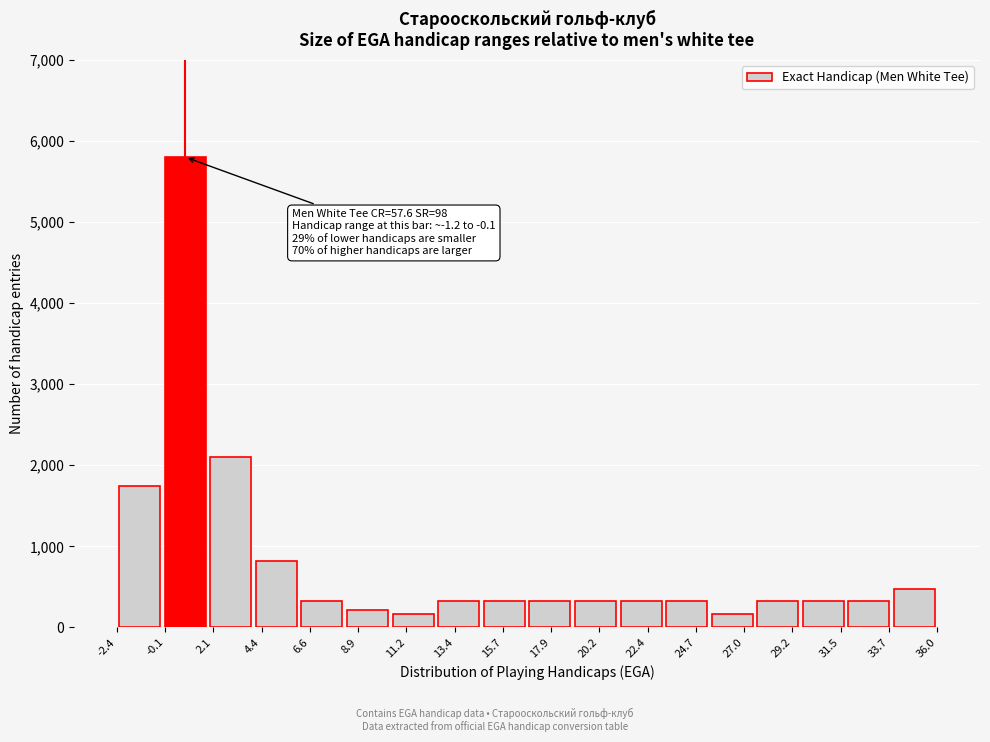

Over which range of the x-axis is the bar tallest?

-0.5 to 2.0